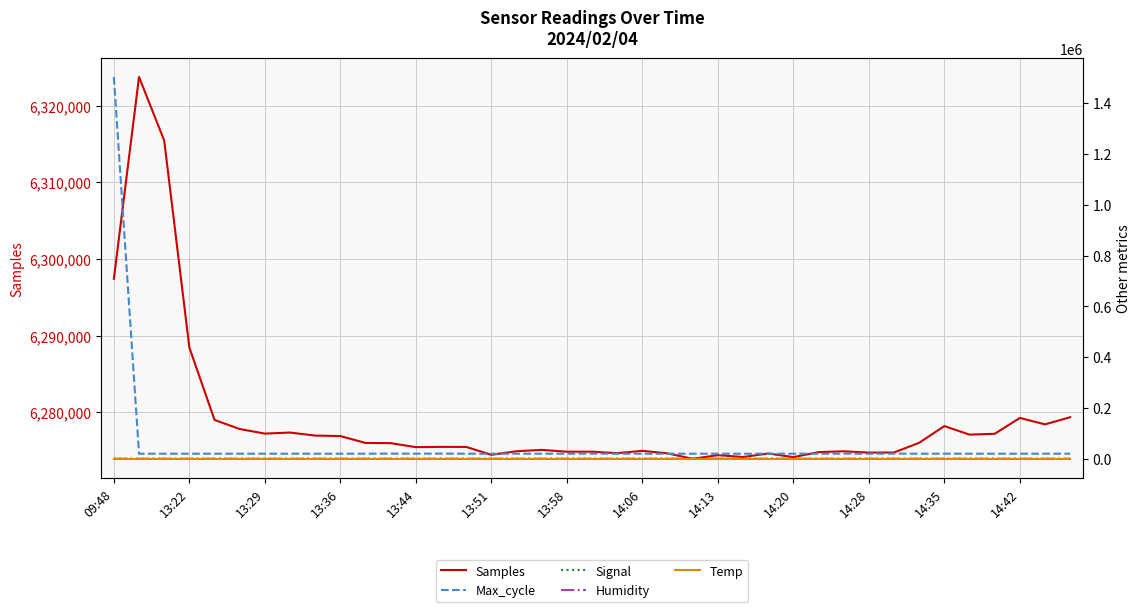

What is the difference between the second highest and second lowest values in the Temp series?

0.8